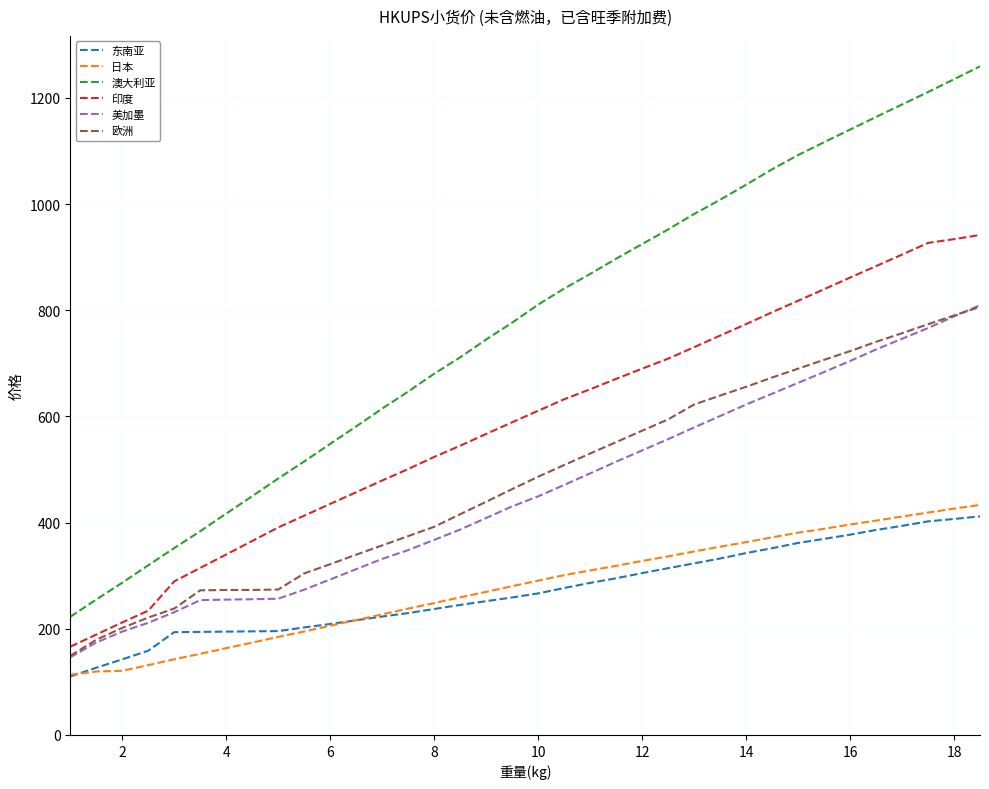

What is the difference between the maximum and minimum values in the 澳大利亚 series?

1036.8